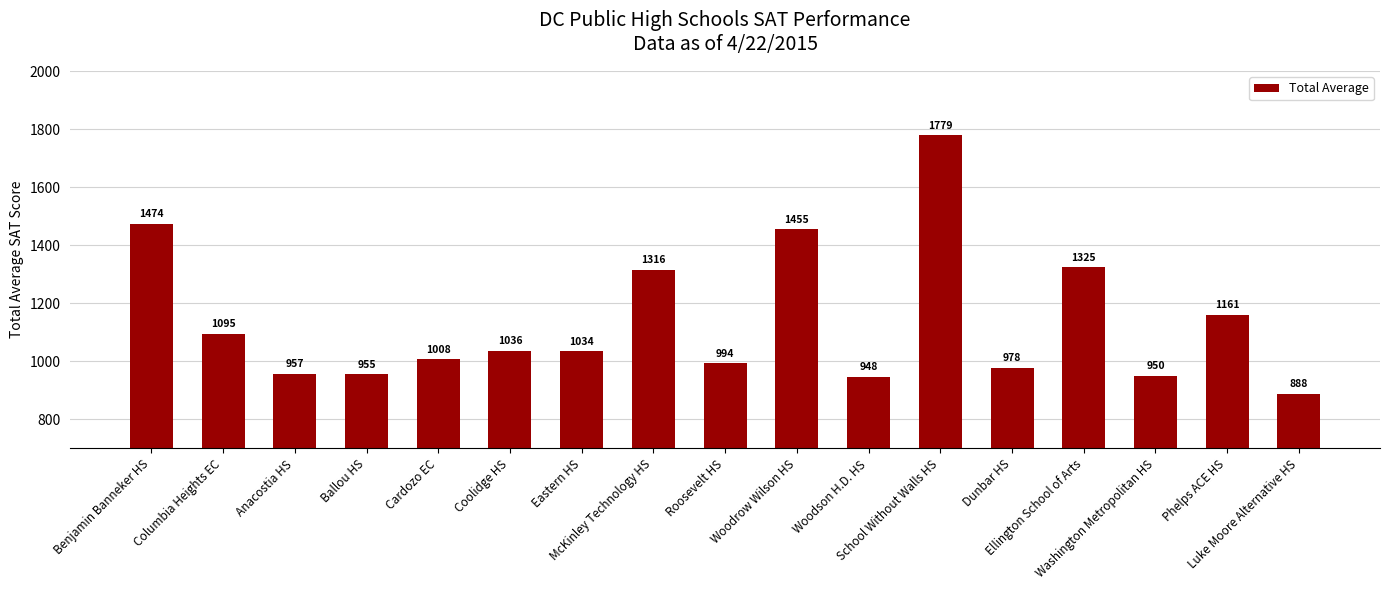

What is the value of the 3rd bar from the left?

957.1